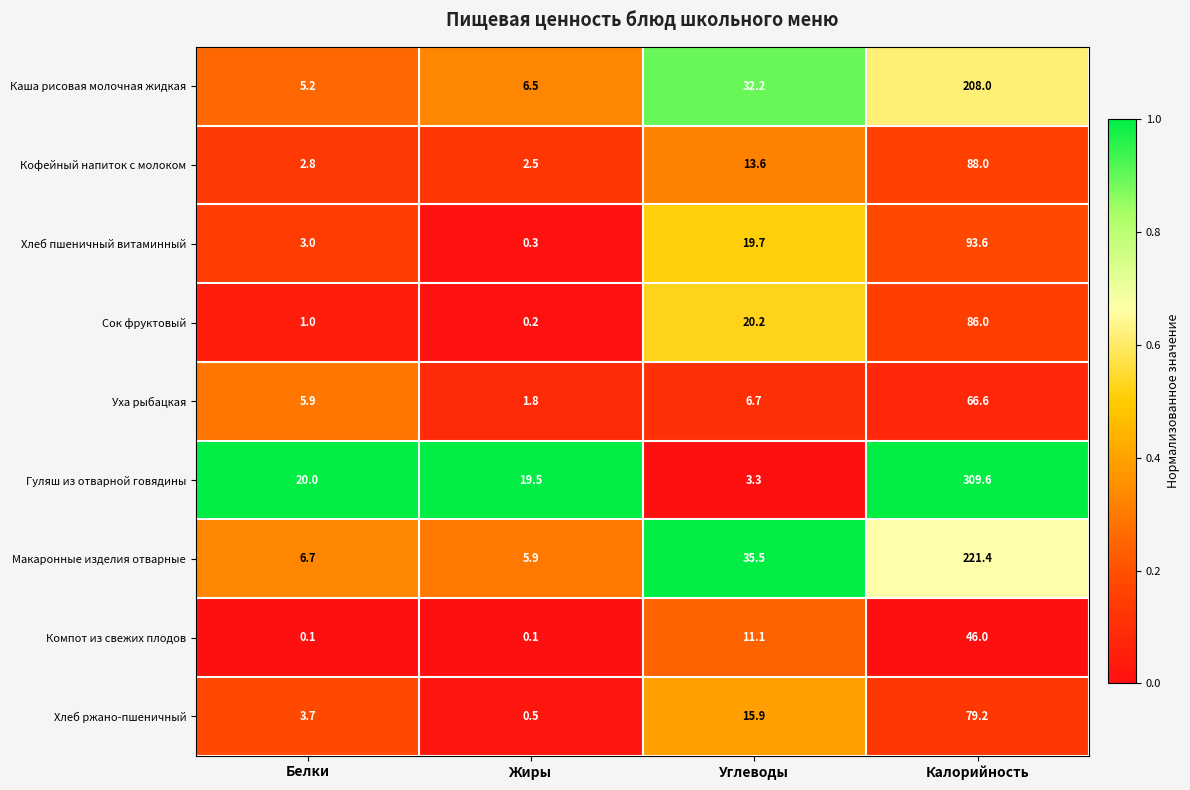

At which label does Макаронные изделия отварные first exceed 35?

Углеводы